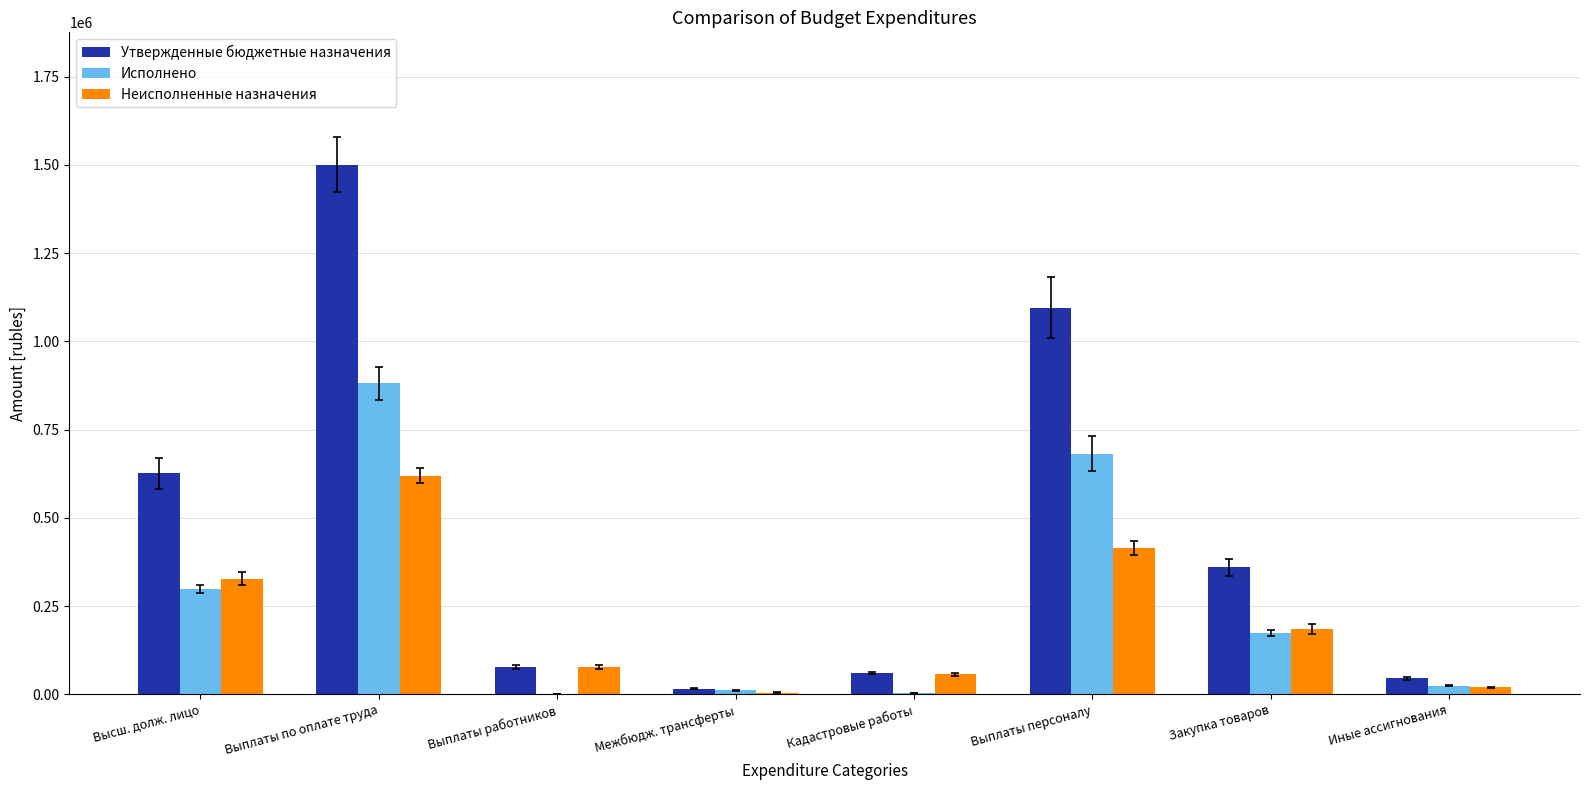

What is the average value of the Неисполненные назначения series?

213435.0